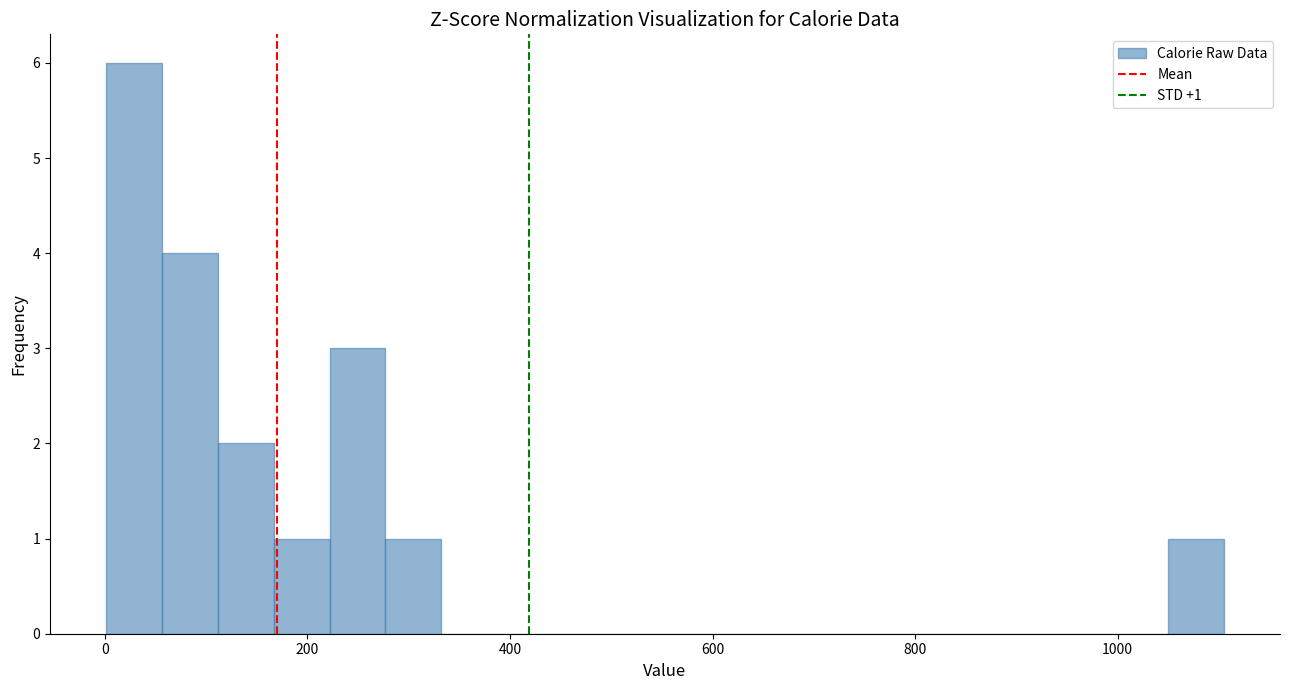

Around what value on the x-axis is the tallest bar? Give the approximate position of its centre, as read against the axis.

20